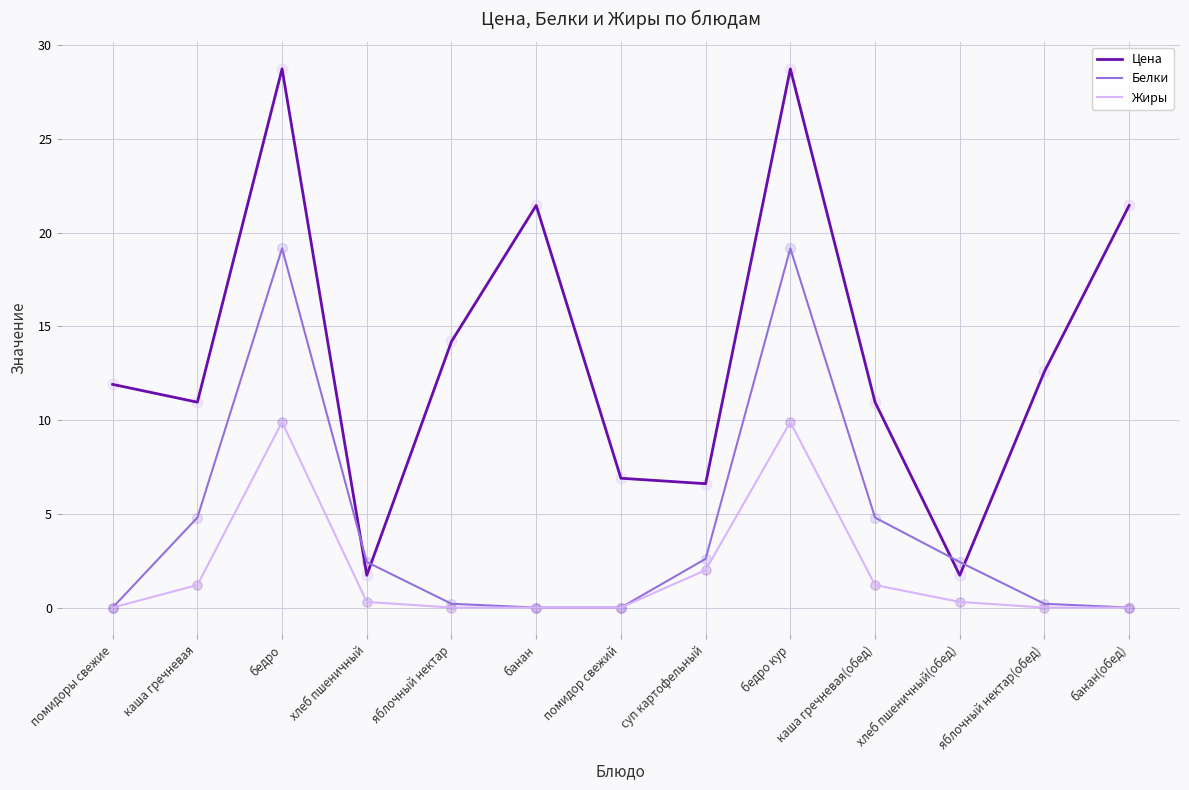

Which series has the largest range (max minus min)?

Цена